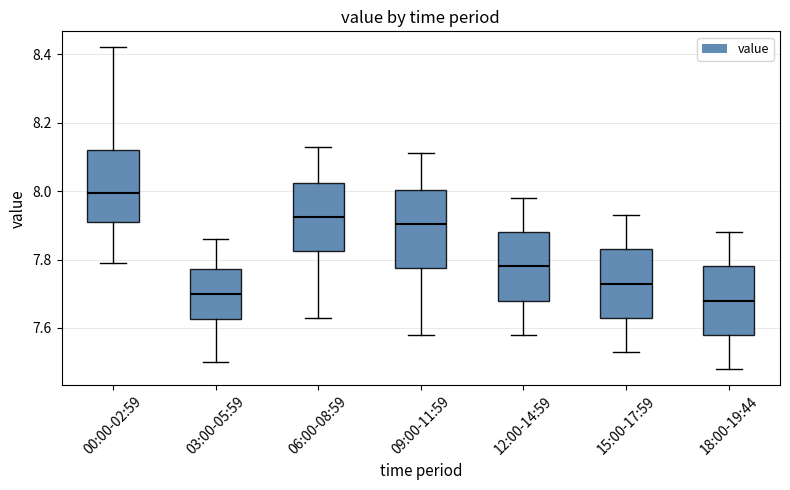

Reading left to right, transcribe this box plot: for each box, give where its median line is, the range the box spans, and where its two whiskers end, as read against the y-axis. The values are not printed on the chart, so give them approximately, as read against the axis.

00:00-02:59: median 8.00, box 7.92 to 8.12, whiskers 7.80 to 8.42
03:00-05:59: median 7.70, box 7.62 to 7.78, whiskers 7.50 to 7.86
06:00-08:59: median 7.92, box 7.82 to 8.02, whiskers 7.64 to 8.14
09:00-11:59: median 7.90, box 7.78 to 8.00, whiskers 7.58 to 8.12
12:00-14:59: median 7.78, box 7.68 to 7.88, whiskers 7.58 to 7.98
15:00-17:59: median 7.74, box 7.64 to 7.84, whiskers 7.54 to 7.94
18:00-19:44: median 7.68, box 7.58 to 7.78, whiskers 7.48 to 7.88